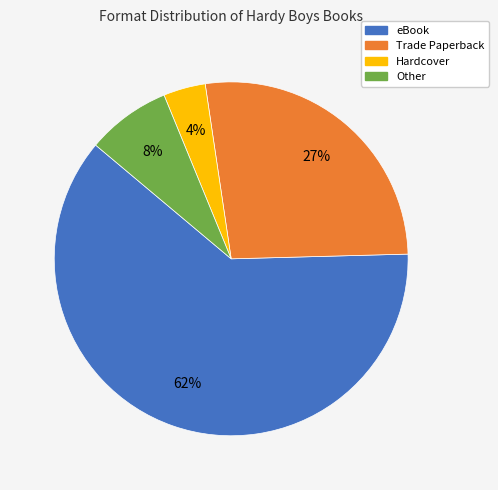

Combined, do Trade Paperback and Hardcover account for over 50%?

No